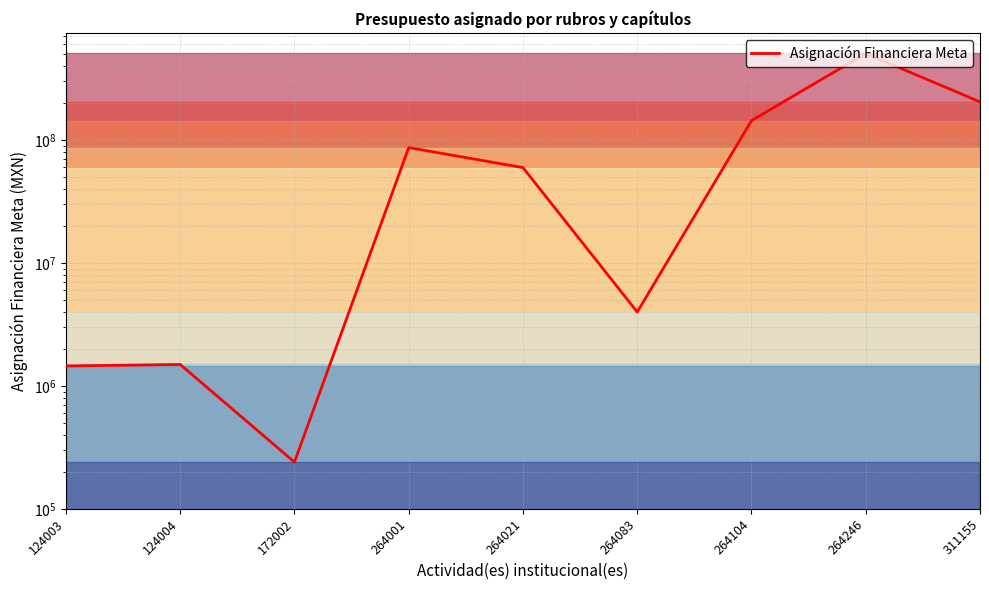

Which has a higher value, 124003 or 124004?

124004